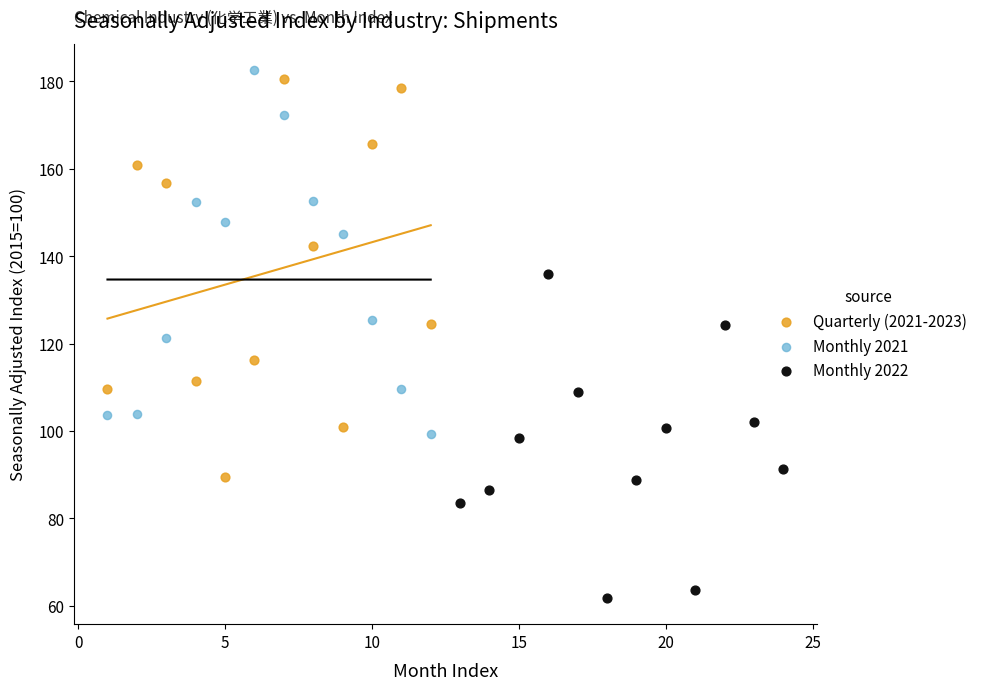

Which series contains the highest Y value?

Monthly 2021